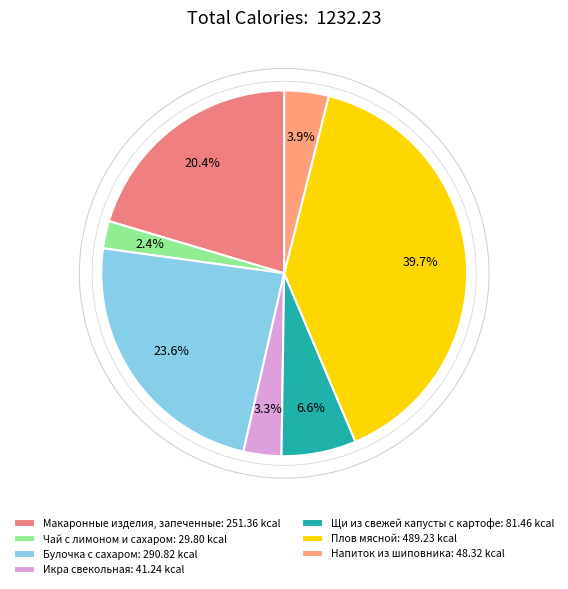

Which category has the biggest portion of the pie?

Плов мясной: 489.23 kcal